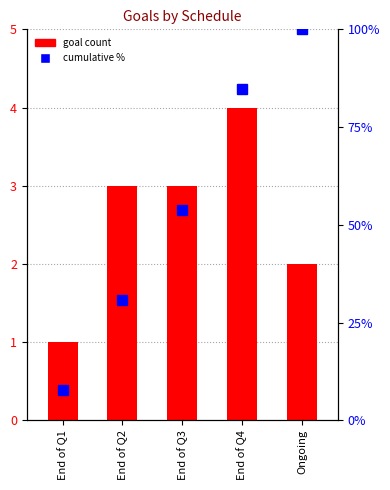

Reading left to right, what are all the values shown in this chart?

End of Q1=1	End of Q2=3	End of Q3=3	End of Q4=4	Ongoing=2